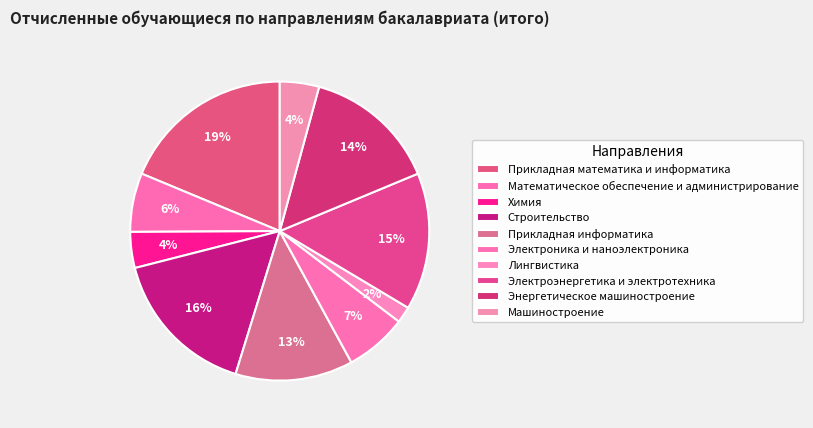

Is the sum of Химия and Прикладная математика и информатика greater than half?

No